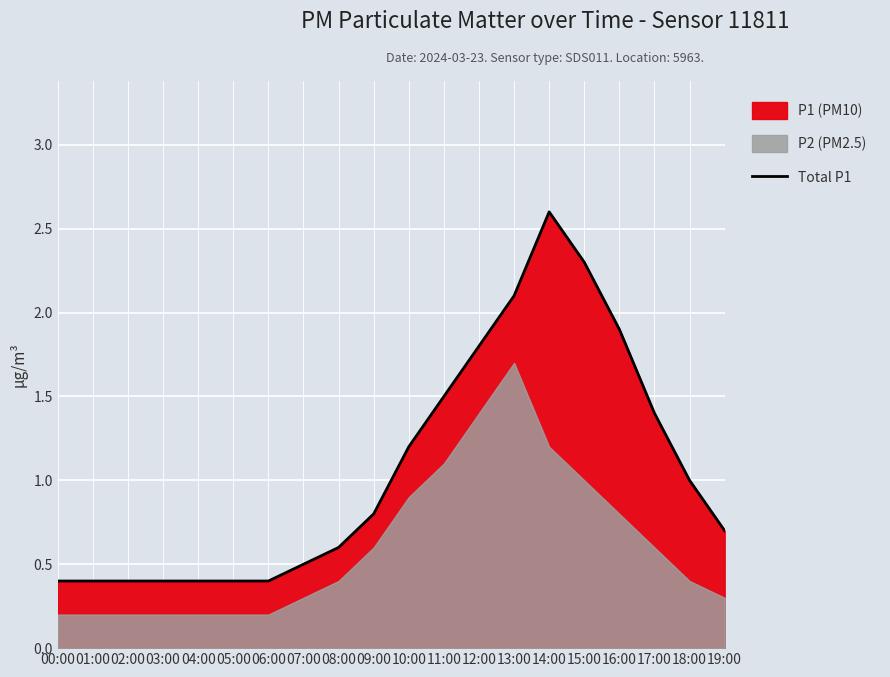

The value at 05:00 is 0.7. True or false?

False